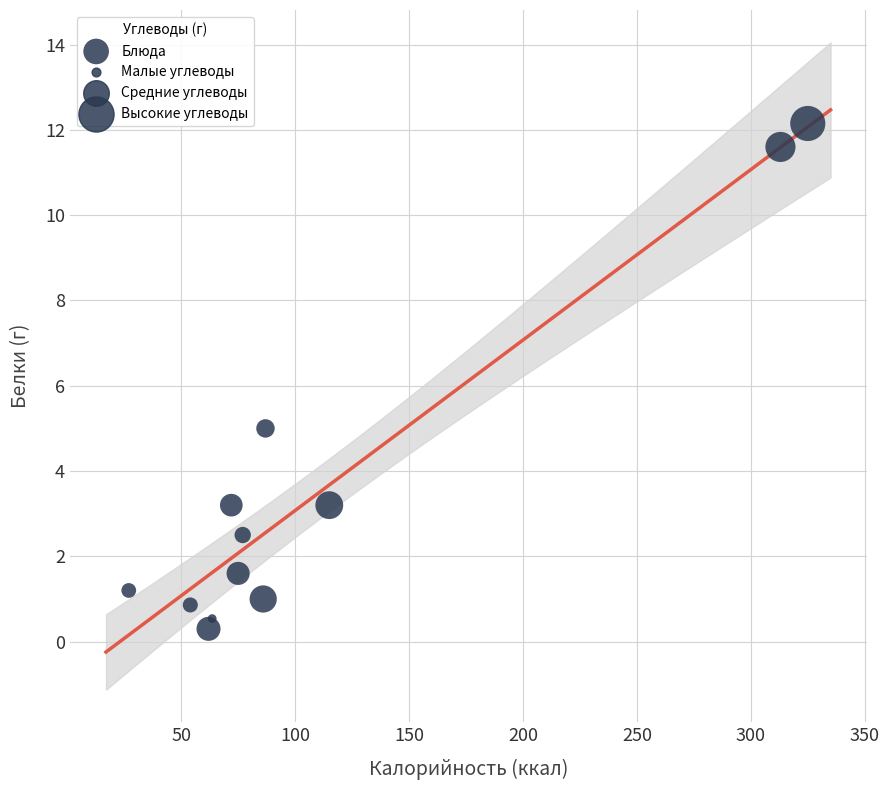

What Y value in the scatter plot is closest to 6?

5.0